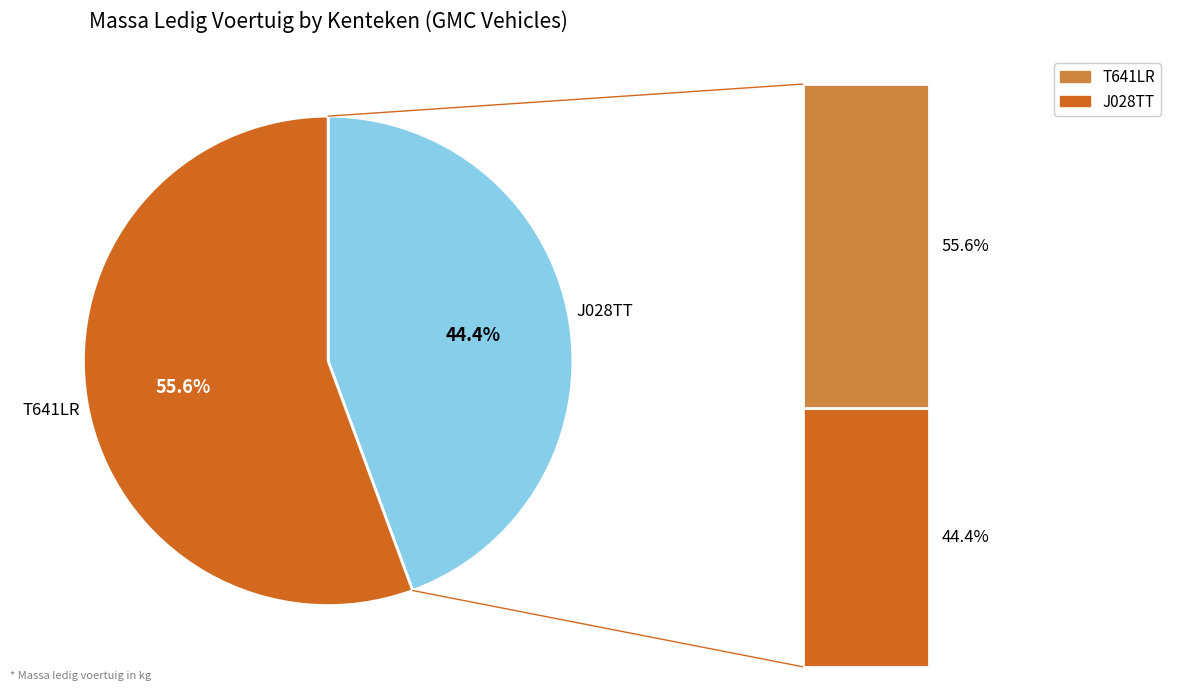

What is the largest slice in the pie chart?

T641LR